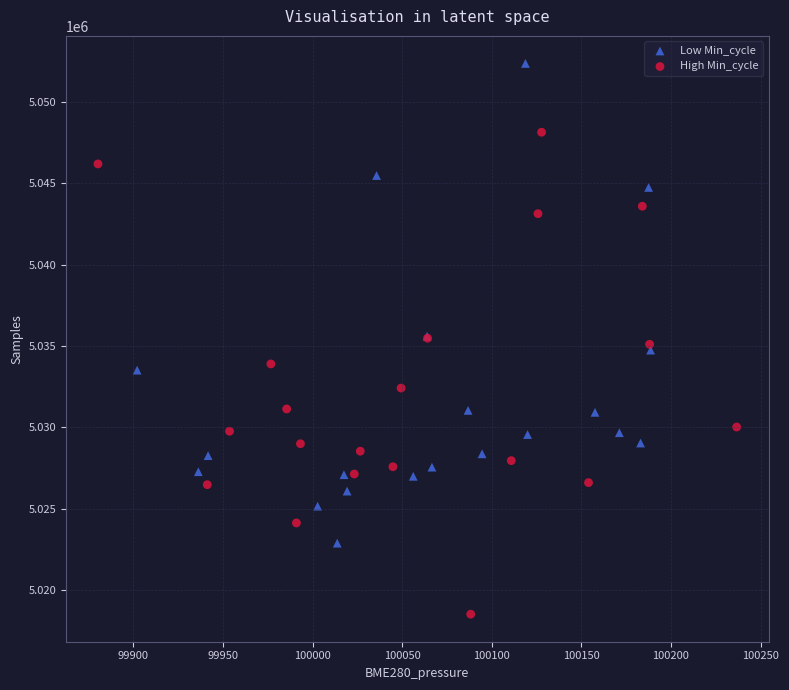

Which series contains the lowest Y value?

High Min_cycle